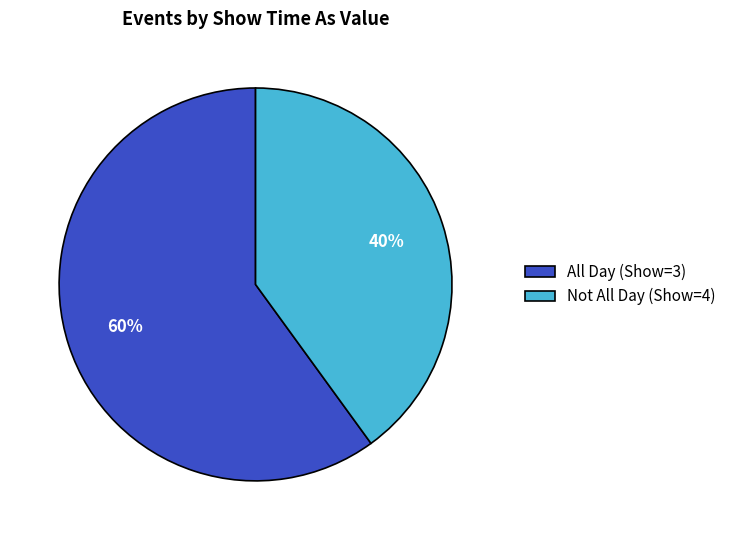

Does any single category account for the majority?

Yes